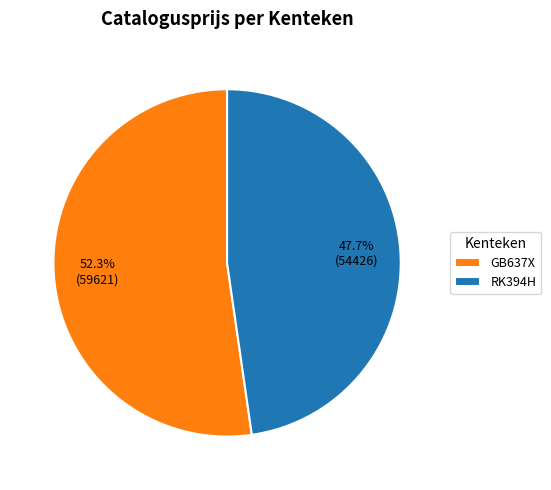

To the nearest percent, what portion does RK394H represent?

48%